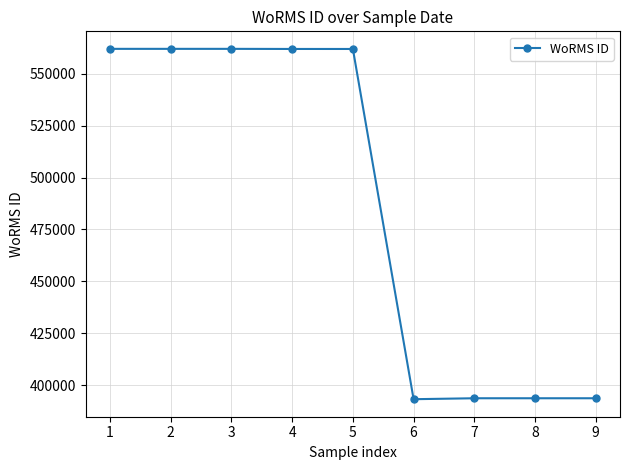

True or false: the data shows 393616 at 7.

True